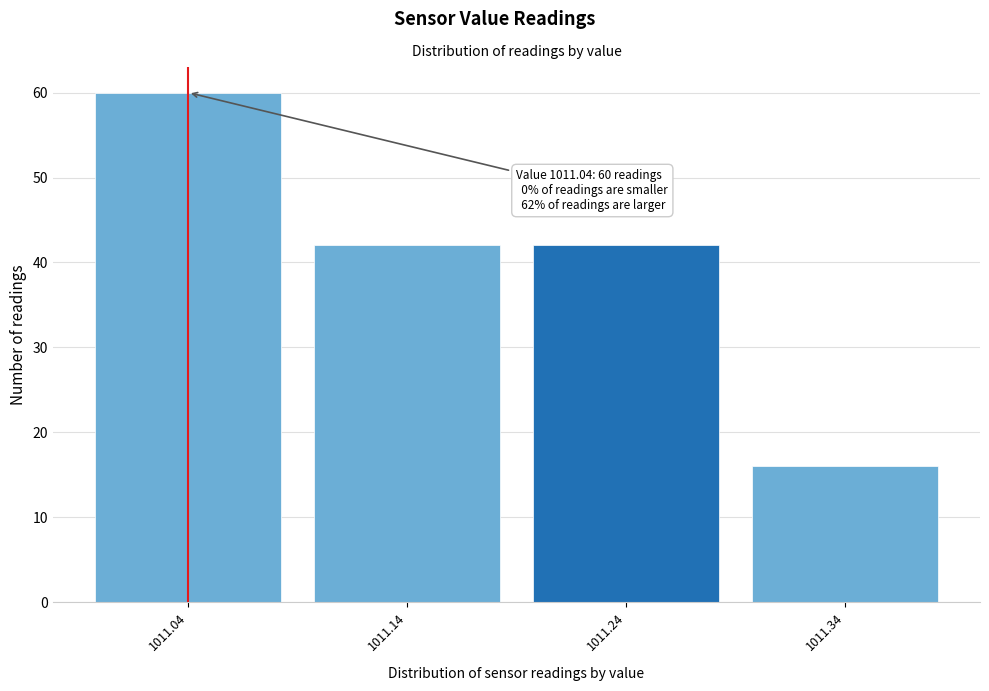

Over which range of the x-axis is the bar tallest?

1010.99 to 1011.09